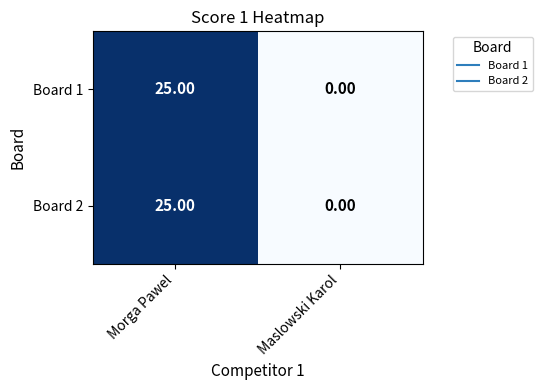

What is the difference between the Board 1 values at Maslowski Karol and Morga Pawel?

25